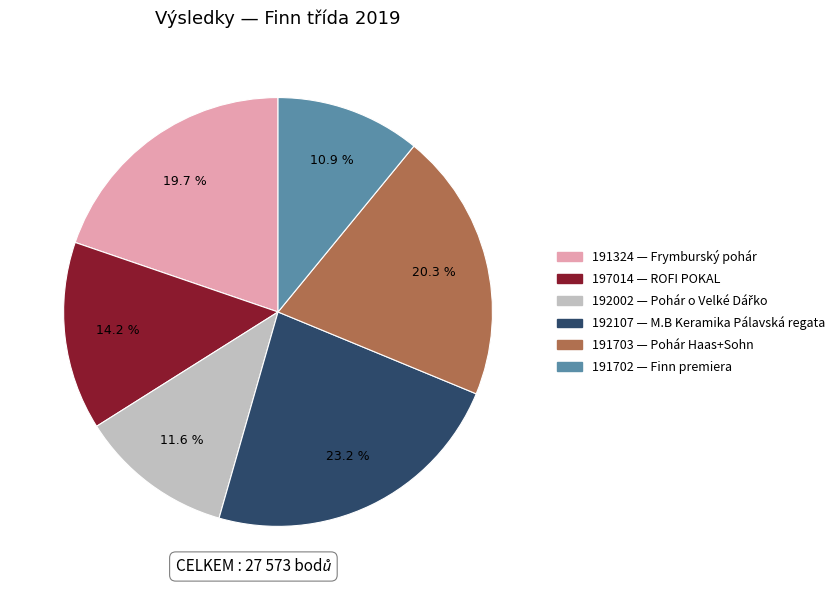

Is there any slice that represents more than half of the pie?

No